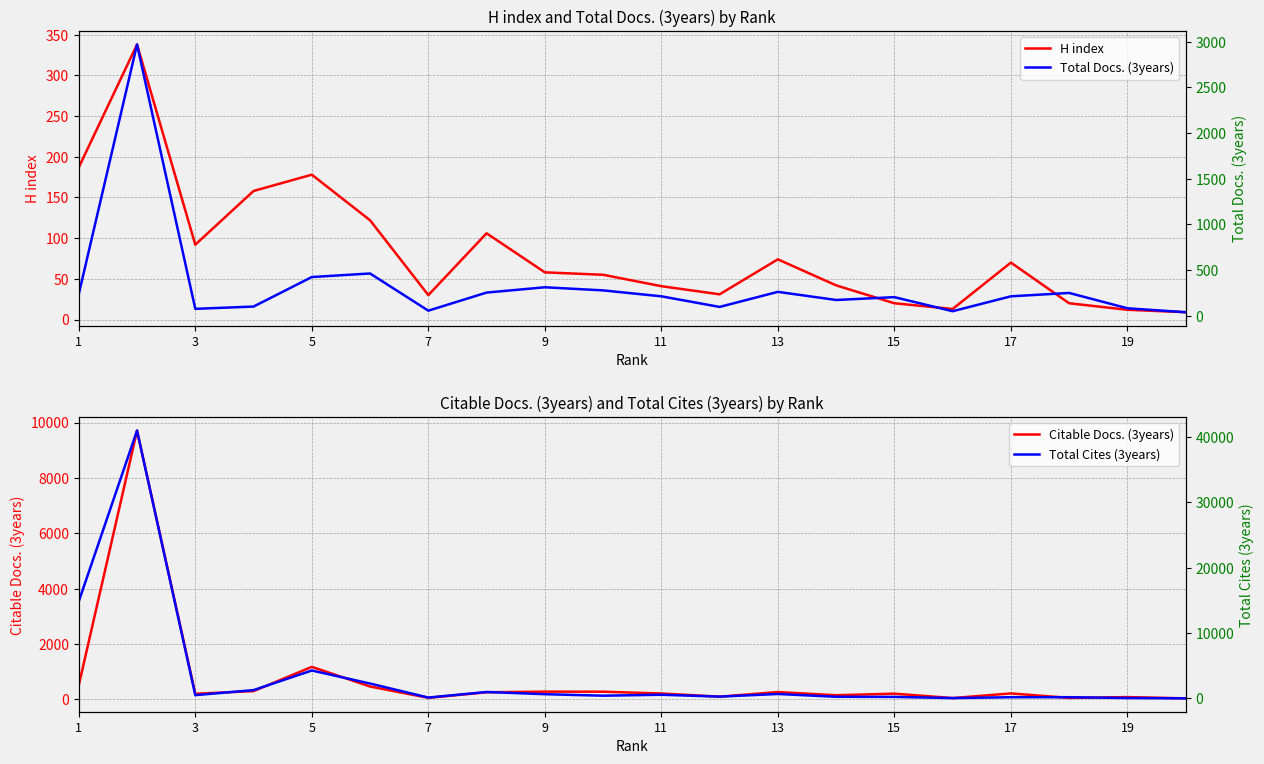

True or false: H index has a value of 28 at 11.

False